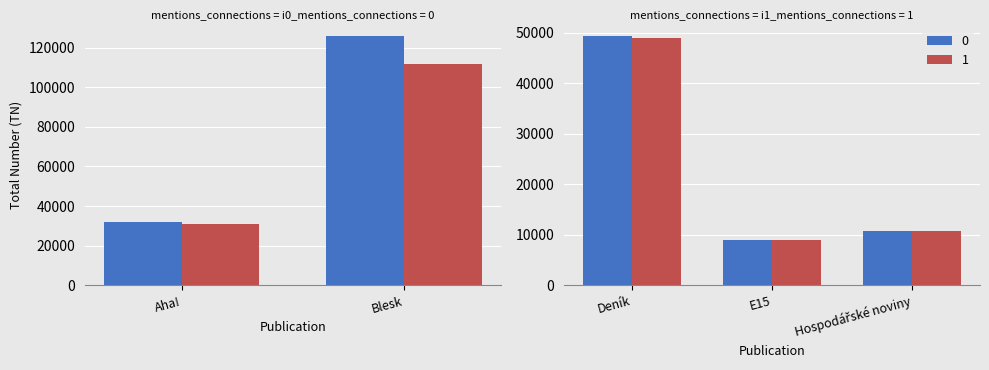

What is the greatest value displayed?

125809